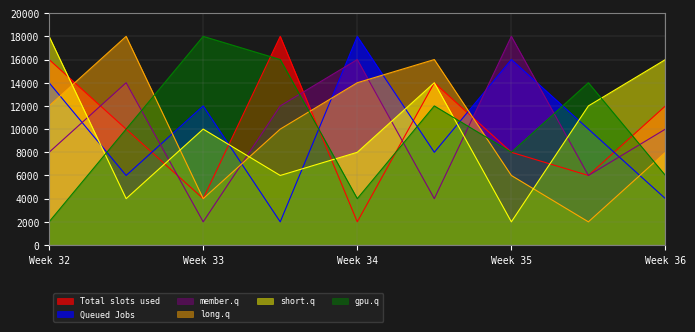

At Week 32, list the series in order from smallest to largest.

gpu.q, member.q, long.q, Queued Jobs, Total slots used, short.q